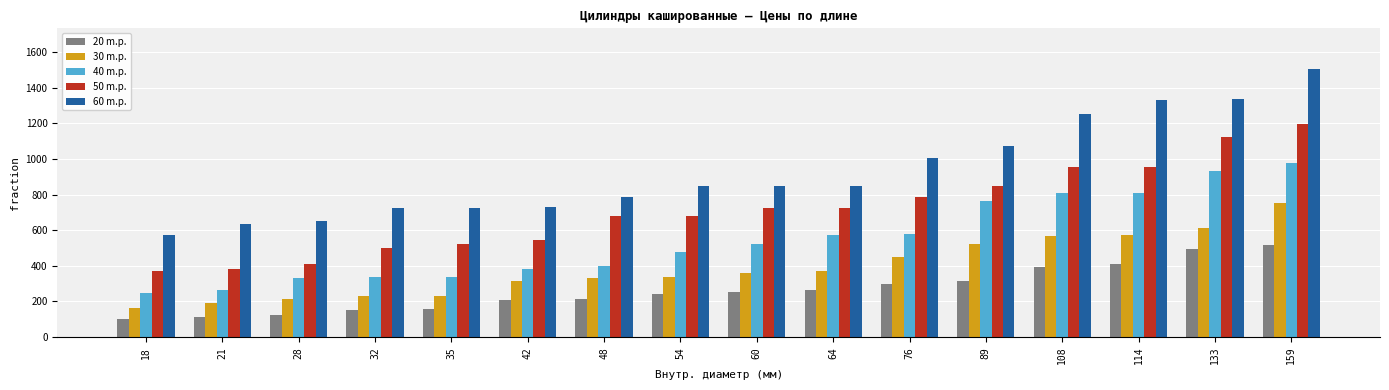

Are the bars grouped side by side (vs. stacked)?

Yes